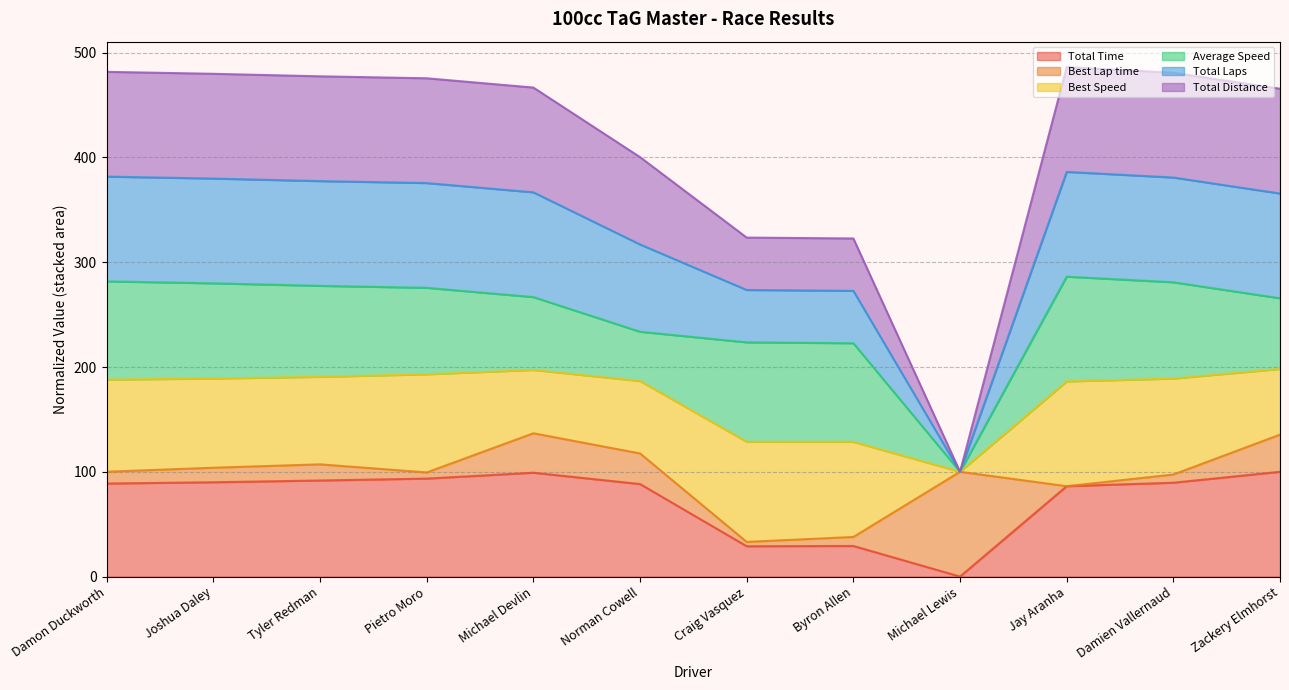

The Total Distance series shows 83.0 at Michael Devlin. True or false?

False